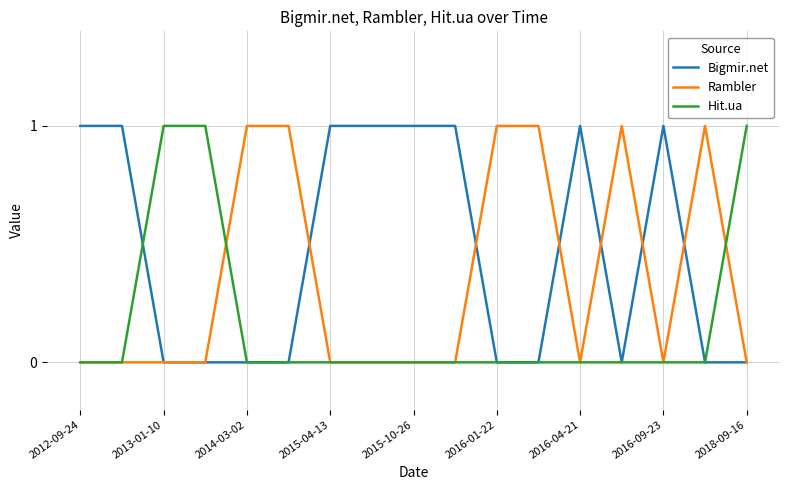

Reading right to left, what are all the values shown in this chart?

Bigmir.net: 0	0	1	0	1	0	0	1	1	1	1	0	0	0	0	1	1
Rambler: 0	1	0	1	0	1	1	0	0	0	0	1	1	0	0	0	0
Hit.ua: 1	0	0	0	0	0	0	0	0	0	0	0	0	1	1	0	0